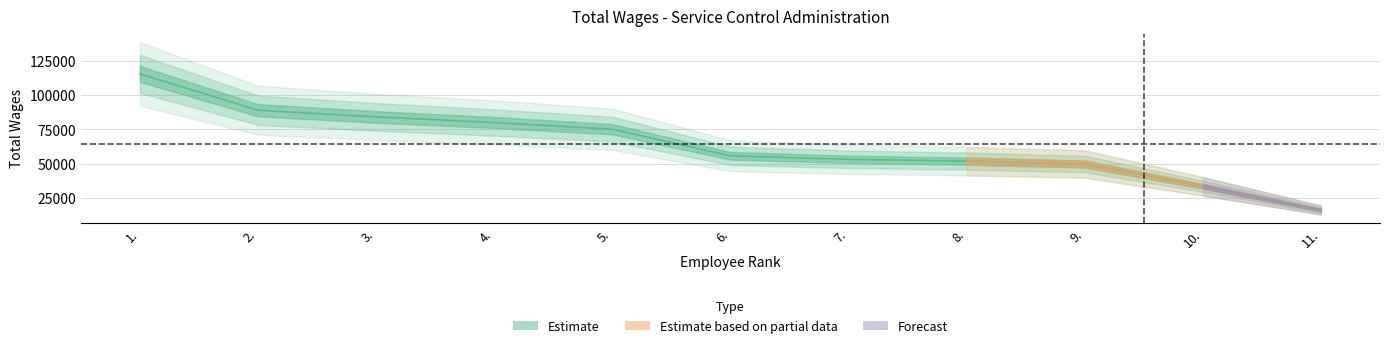

What is the difference between the second highest and minimum values?

72565